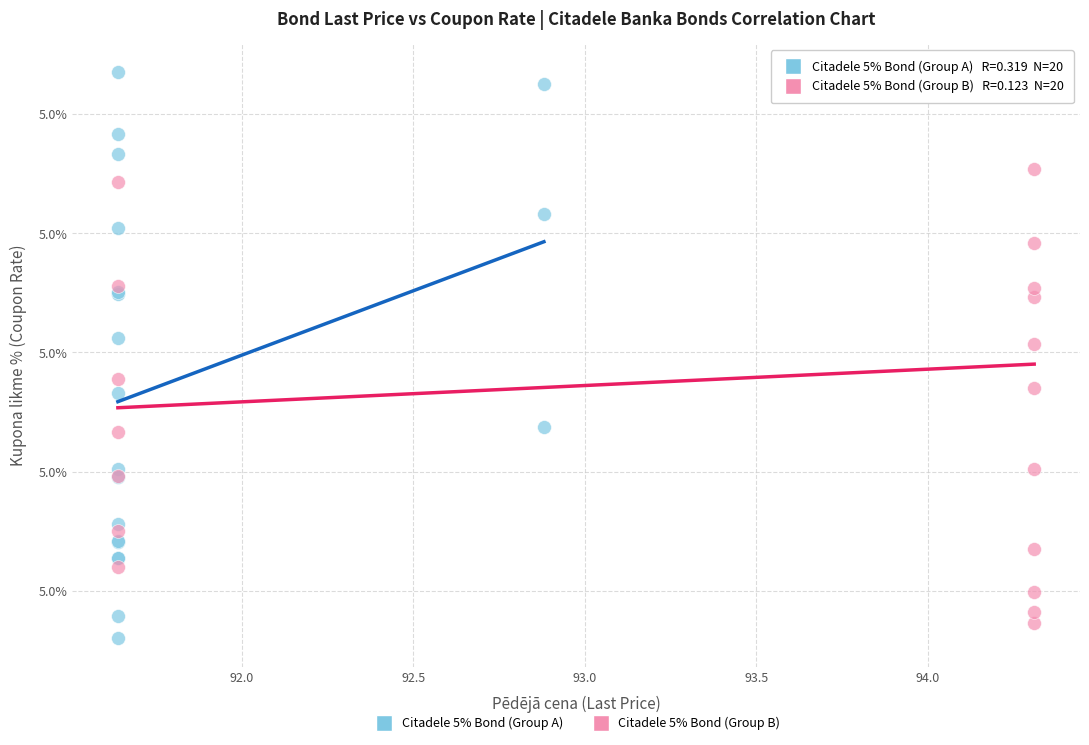

Which series reaches the minimum Y coordinate?

Citadele 5% Bond (Group A)